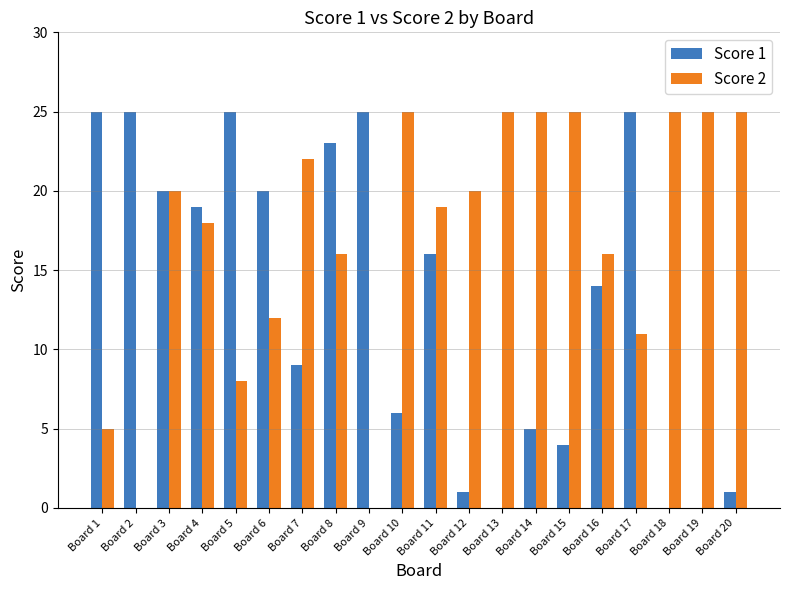

What is the maximum value shown in the chart?

25